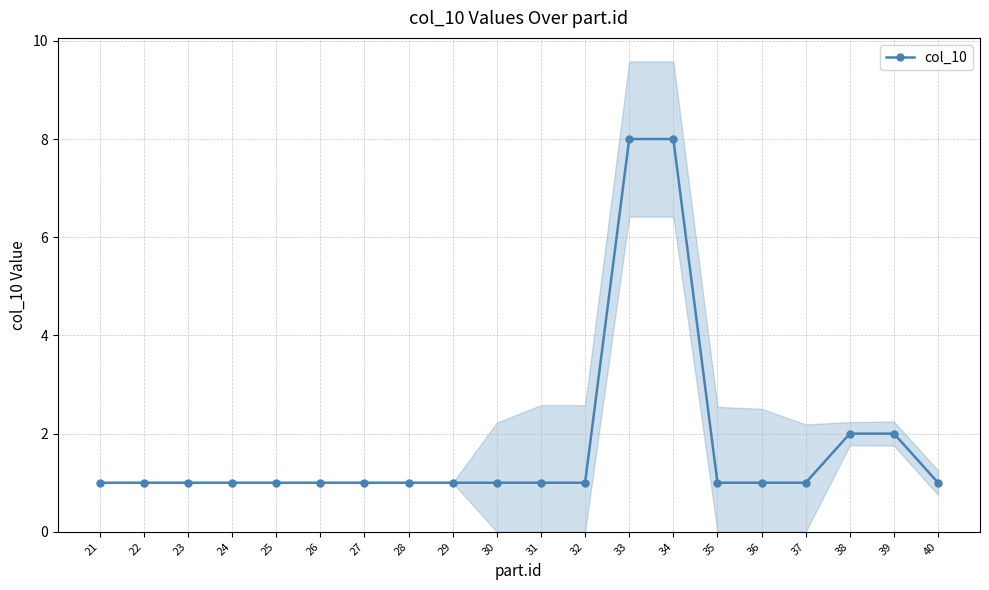

Reading left to right, list all the values displayed in this chart.

21=1	22=1	23=1	24=1	25=1	26=1	27=1	28=1	29=1	30=1	31=1	32=1	33=8	34=8	35=1	36=1	37=1	38=2	39=2	40=1